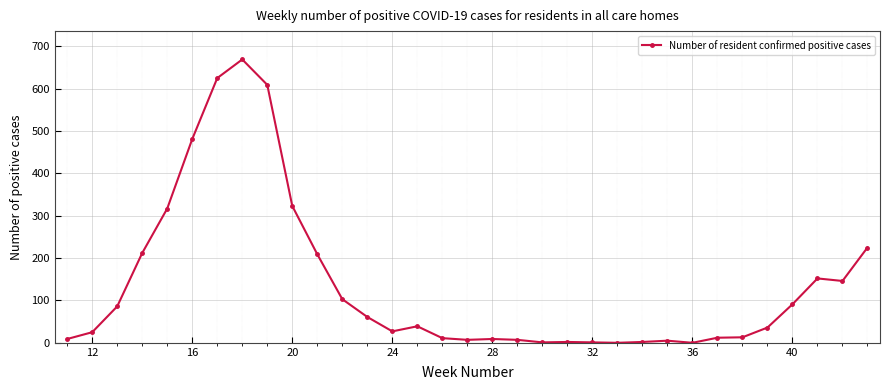

True or false: the data has more than 0 interior local peaks.

True